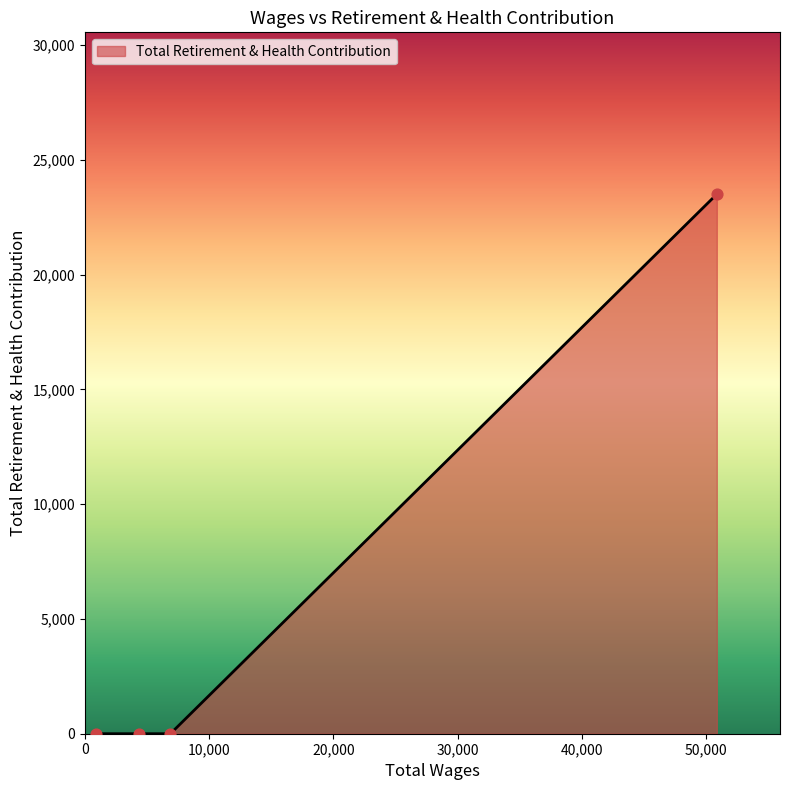

What is the average value?

5876